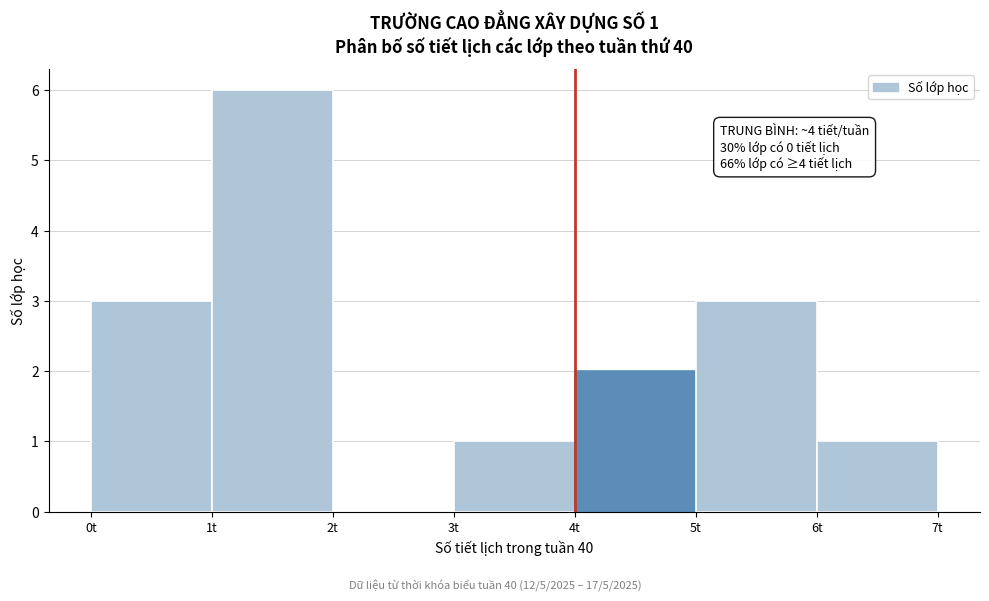

Over which range of the x-axis is the bar tallest?

1 to 2